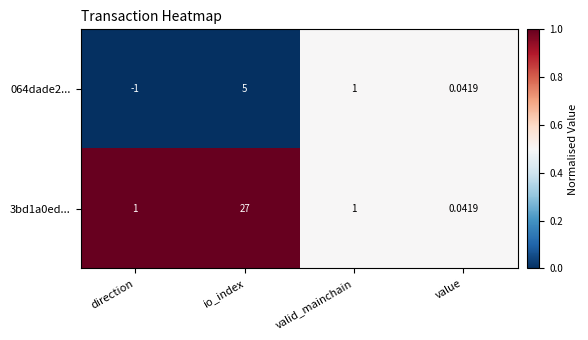

How many values in 064dade2... are above zero?

3